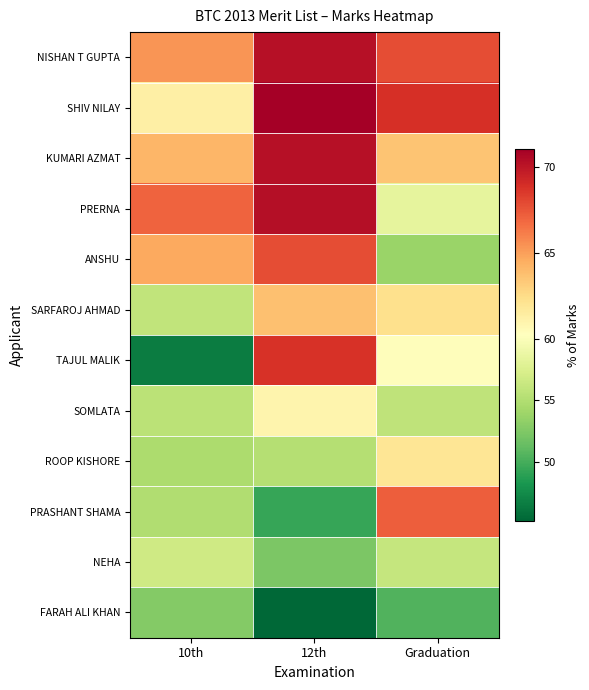

What is the maximum value shown in the chart?

71.0